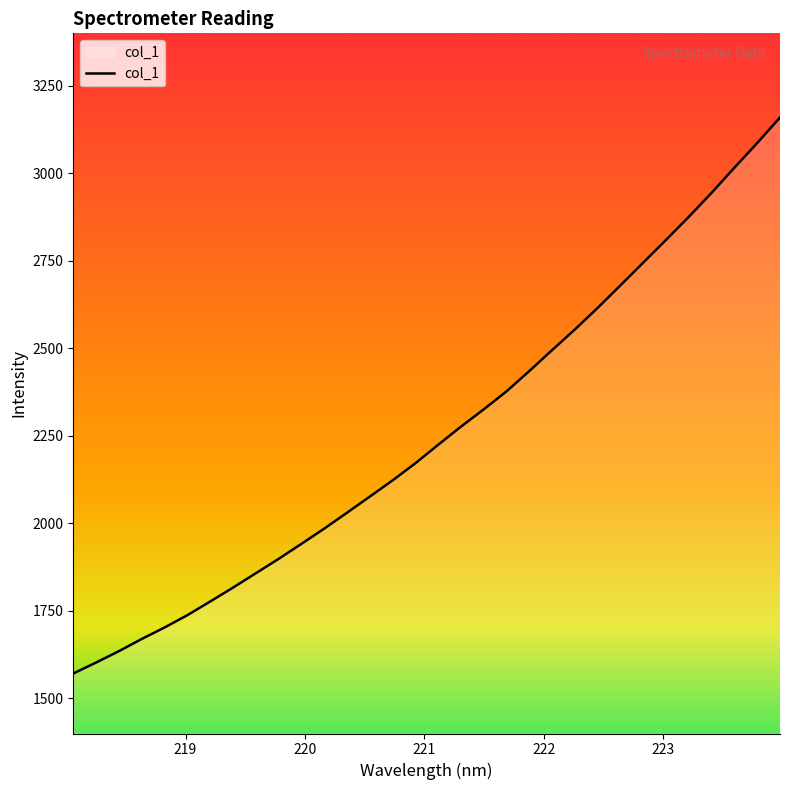

What is the difference between the maximum and minimum values?

1588.3